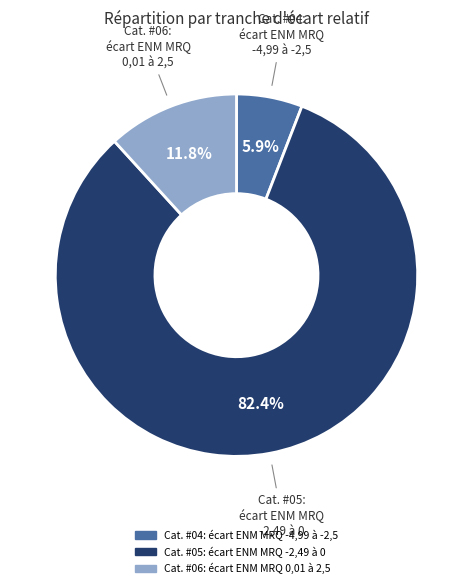

To the nearest percent, what is the combined percentage of Cat. #06: écart ENM MRQ 0,01 à 2,5 and Cat. #05: écart ENM MRQ -2,49 à 0?

94%